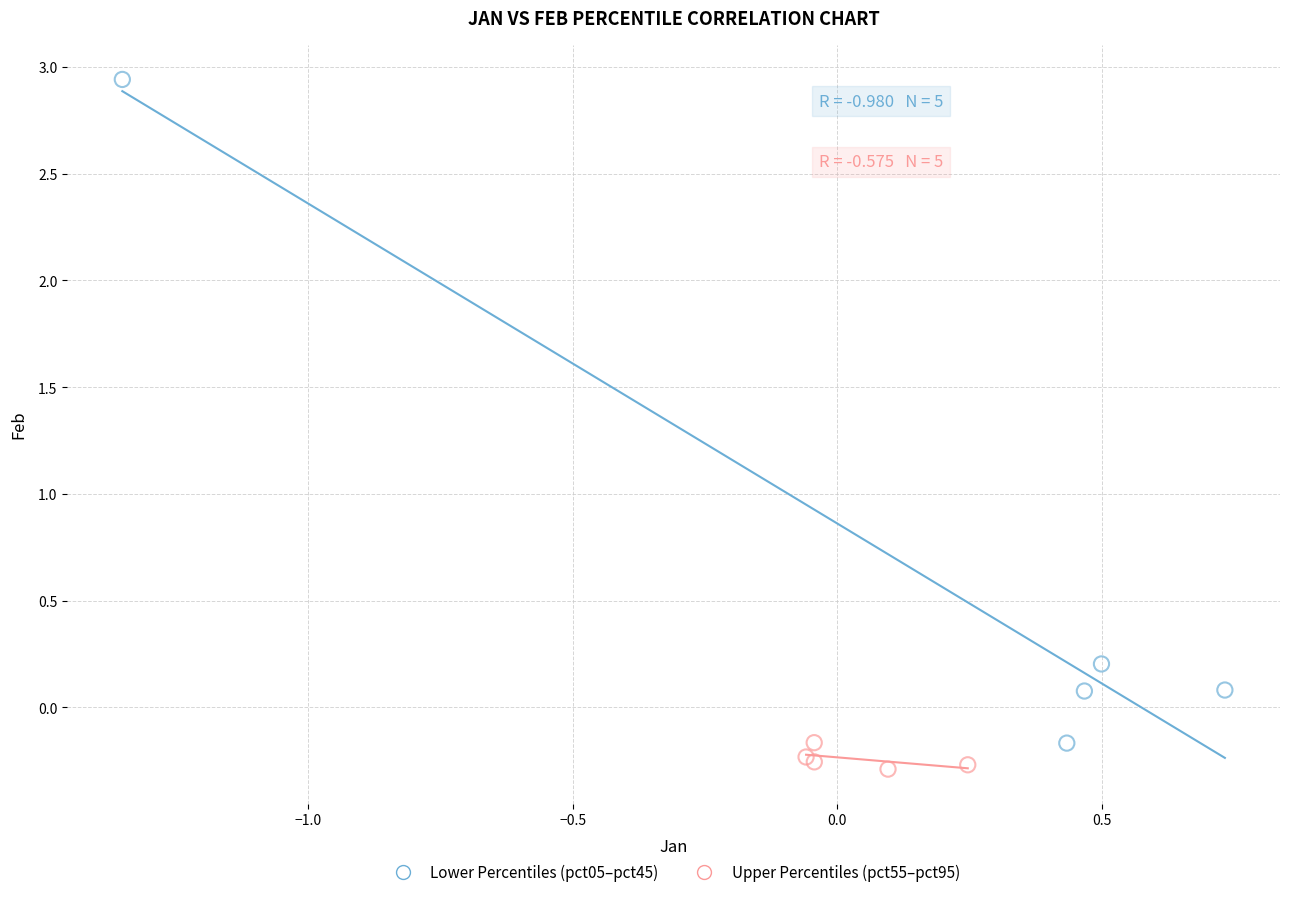

Which series has the largest Y range (max minus min)?

Lower Percentiles (pct05–pct45)